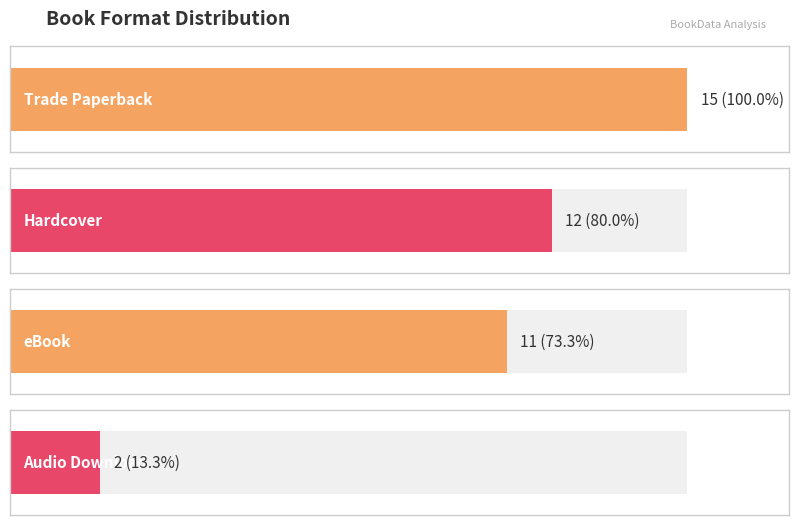

What is the approximate value at eBook?

11